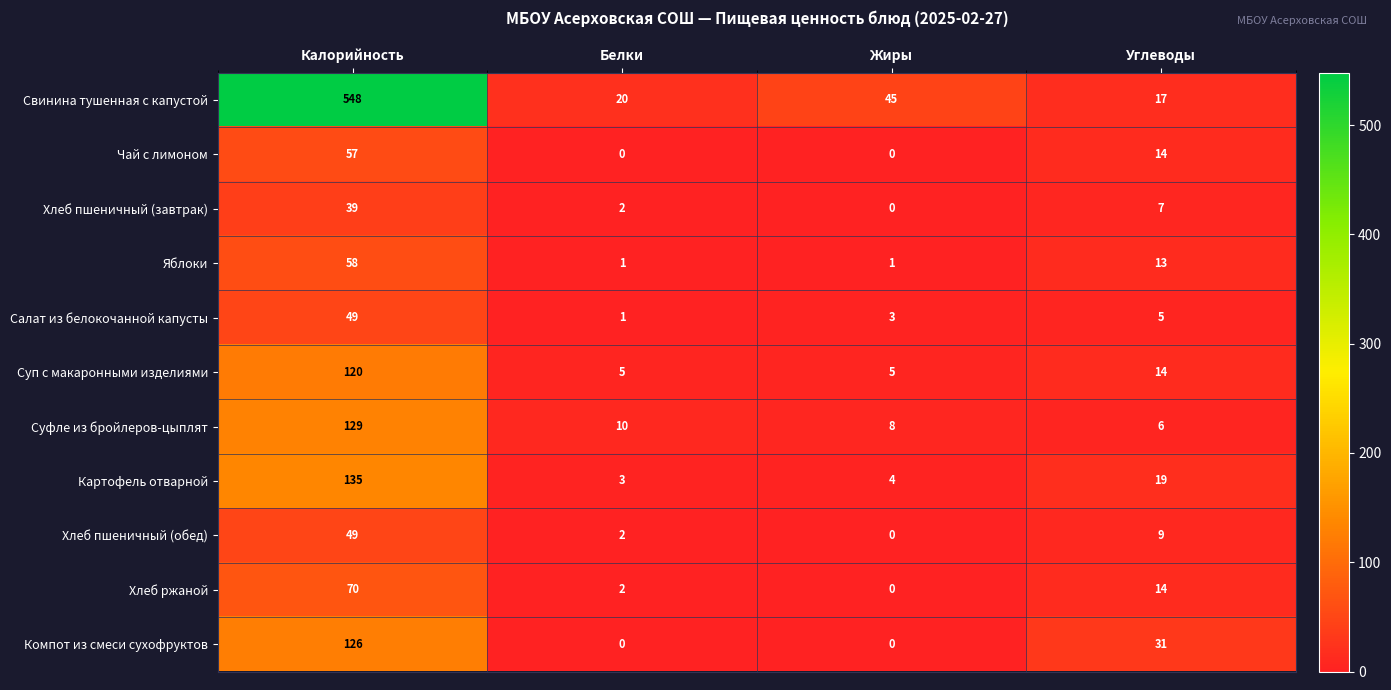

Between Калорийность and Белки, which series saw the biggest shift?

Свинина тушенная с капустой